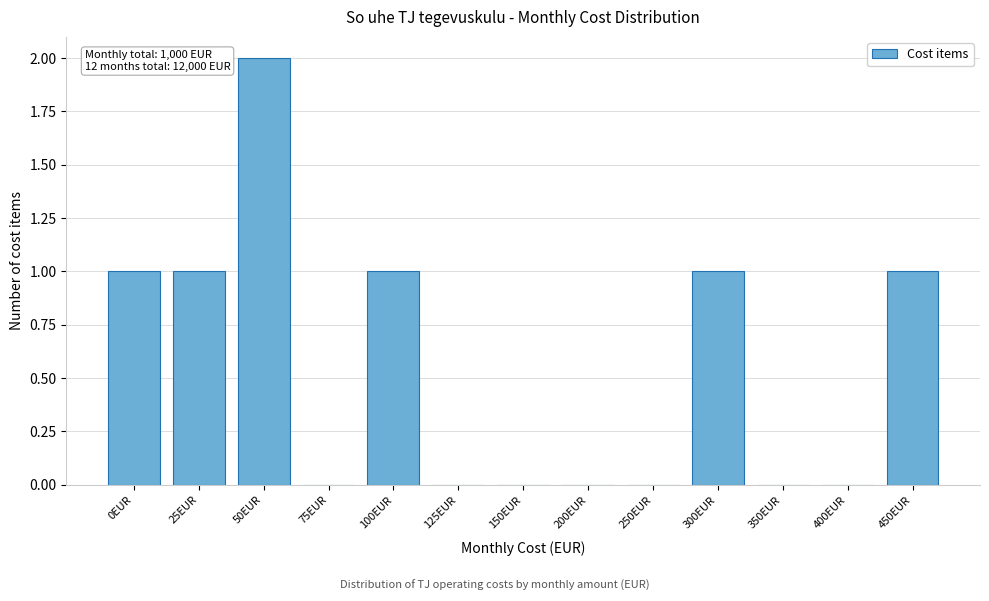

Reading right to left, list all the values displayed in this chart.

450EUR=1	400EUR=0	350EUR=0	300EUR=1	250EUR=0	200EUR=0	150EUR=0	125EUR=0	100EUR=1	75EUR=0	50EUR=2	25EUR=1	0EUR=1